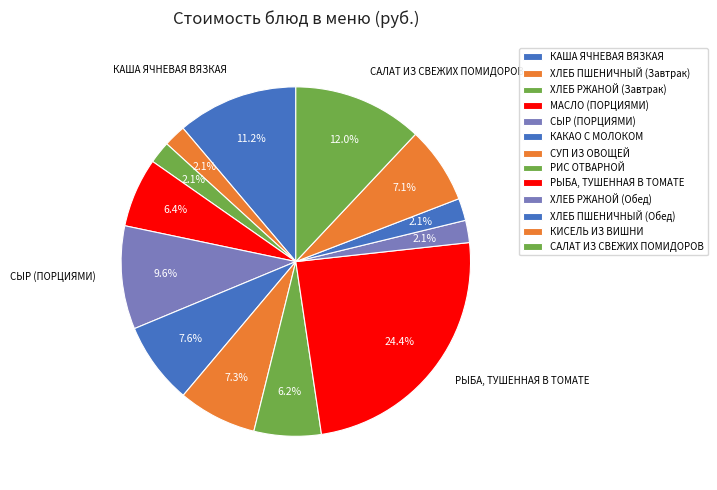

How many slices are in this pie chart?

13